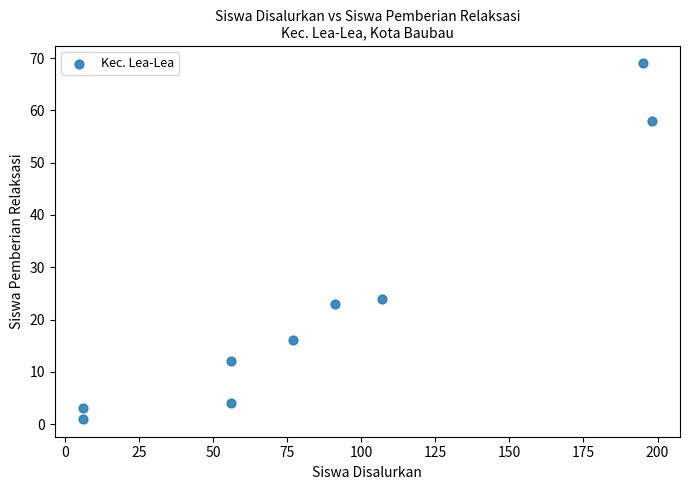

What Y value in the scatter plot is closest to 35?

24